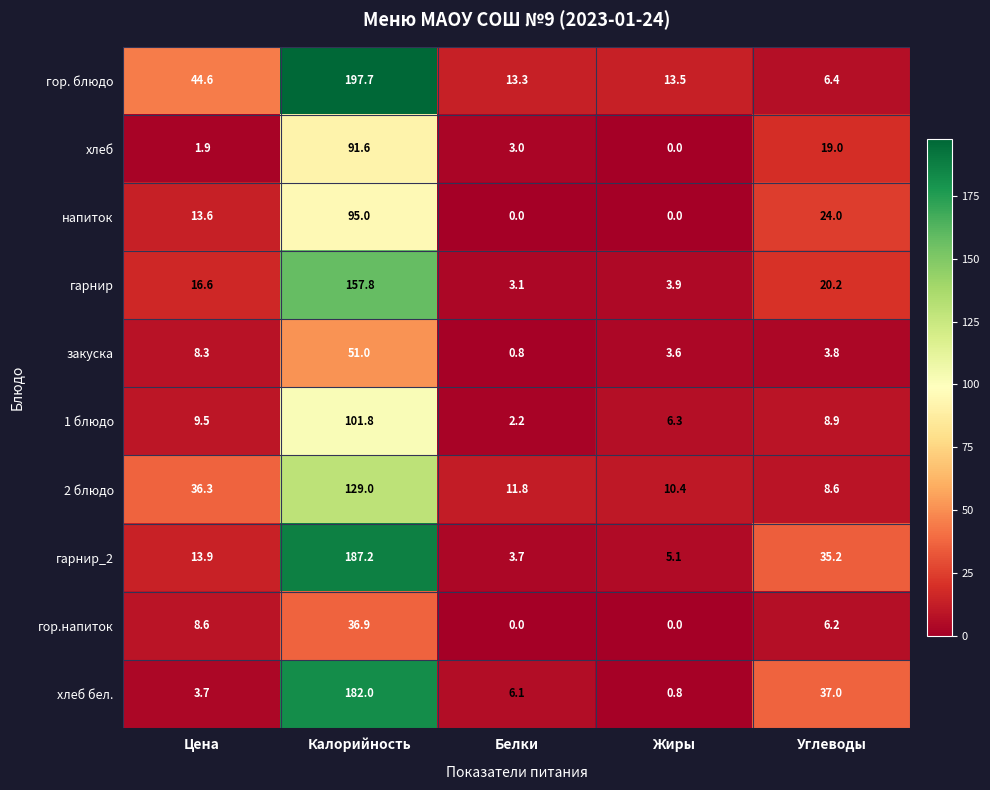

Is the value of гор. блюдо at Углеводы greater than the value of 1 блюдо at Белки?

Yes